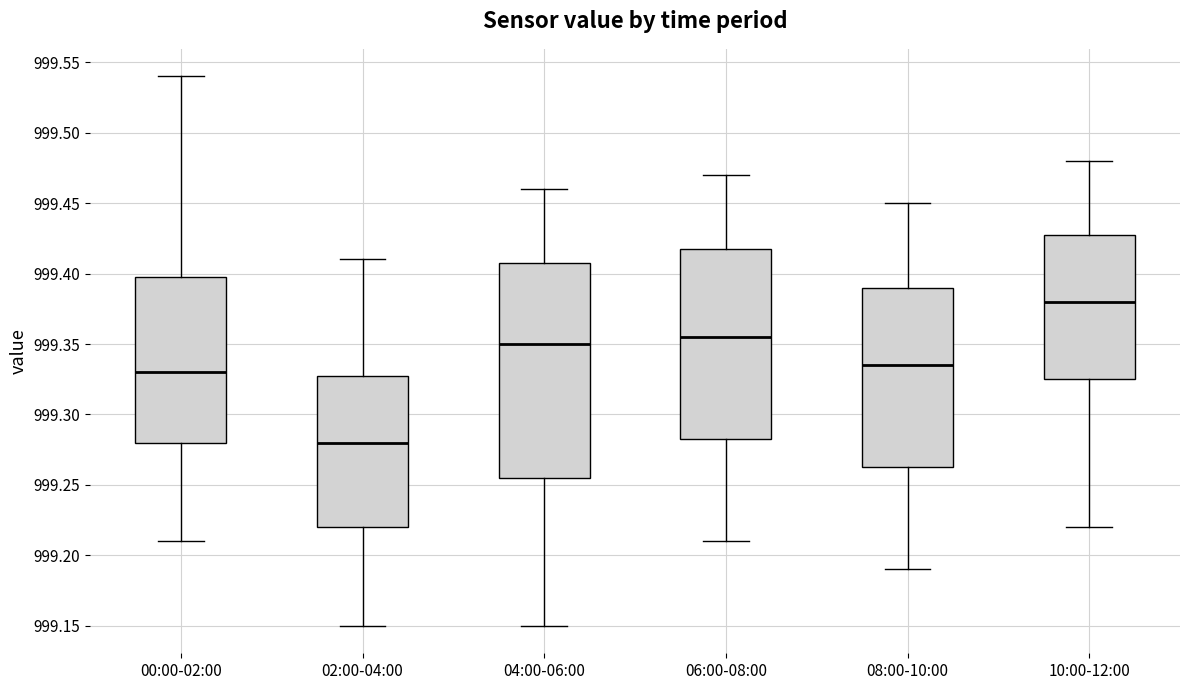

Which box's median line is the lowest?

02:00-04:00